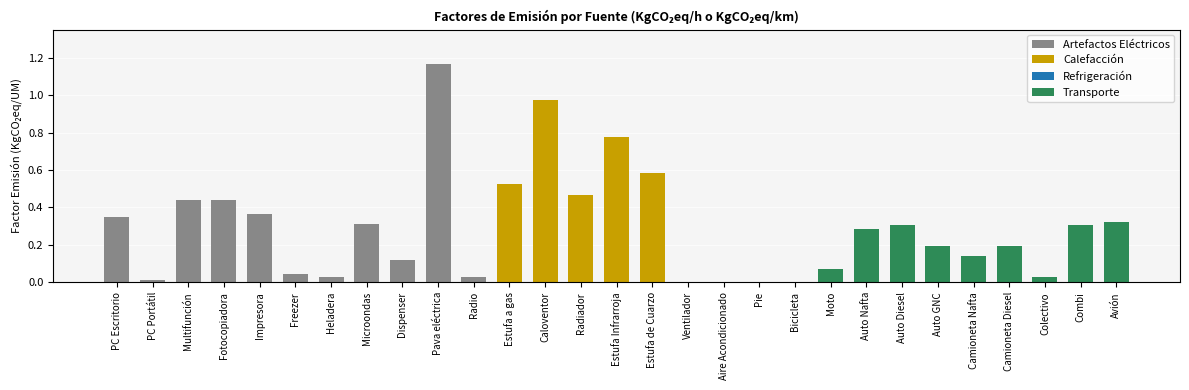

Does the chart contain stacked bars?

No